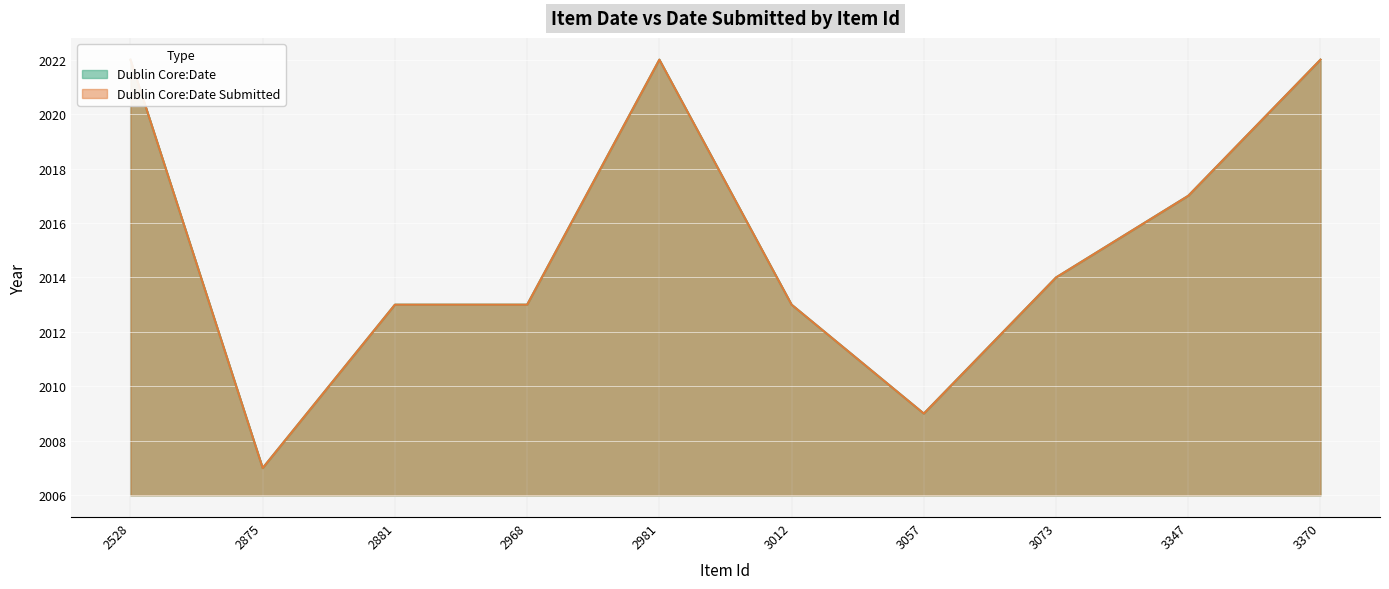

At 3057, list the series in order from smallest to largest.

Dublin Core:Date, Dublin Core:Date Submitted